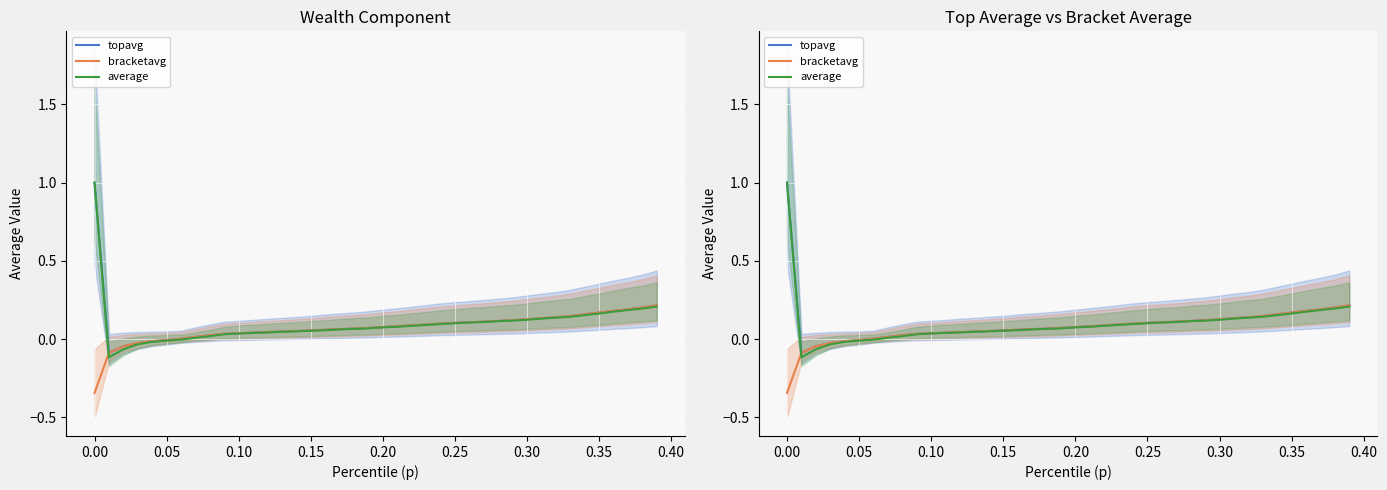

How many negative values does the average series have?

6